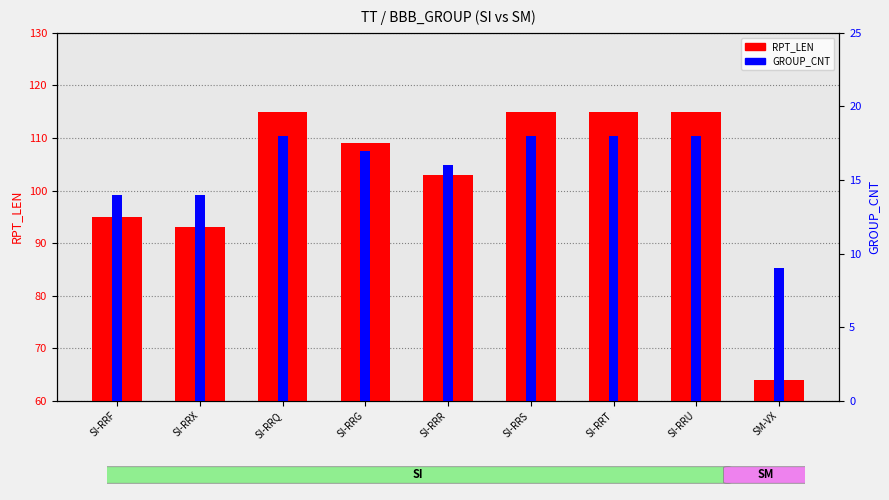

List the series in order of their peak value, highest first.

RPT_LEN, GROUP_CNT